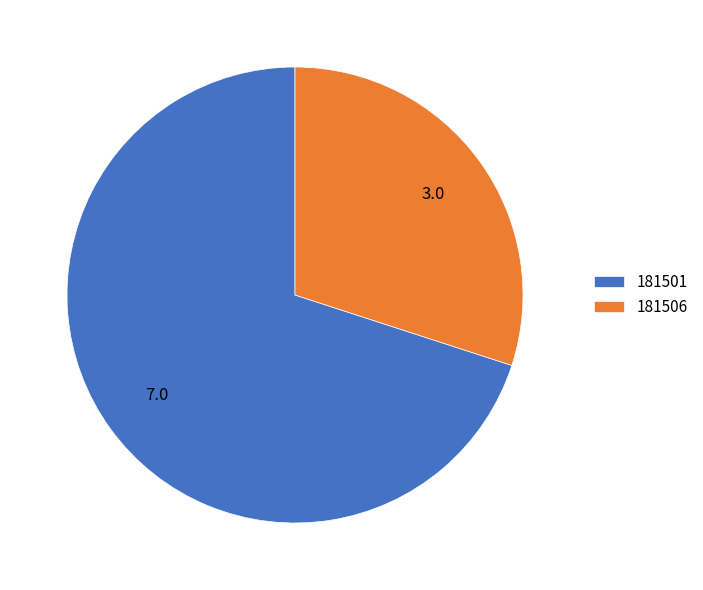

What is the smallest slice in the pie chart?

181506